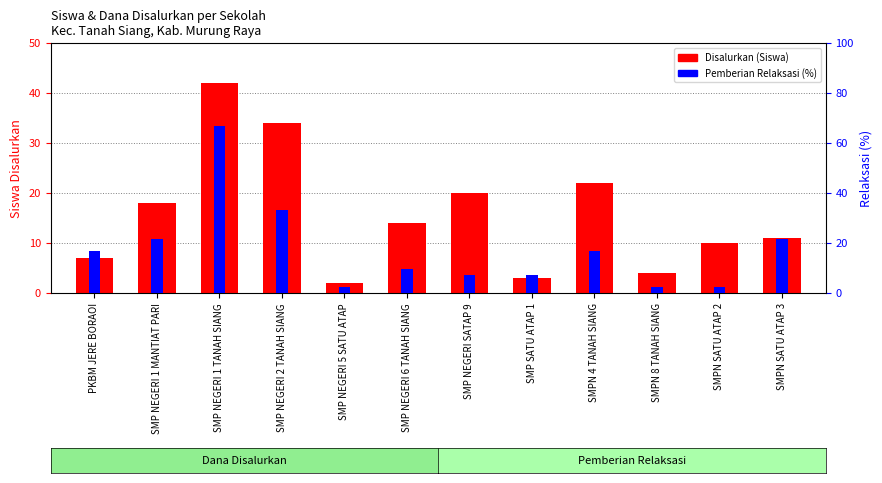

Which series has the largest total across all categories?

Pemberian Relaksasi (%)